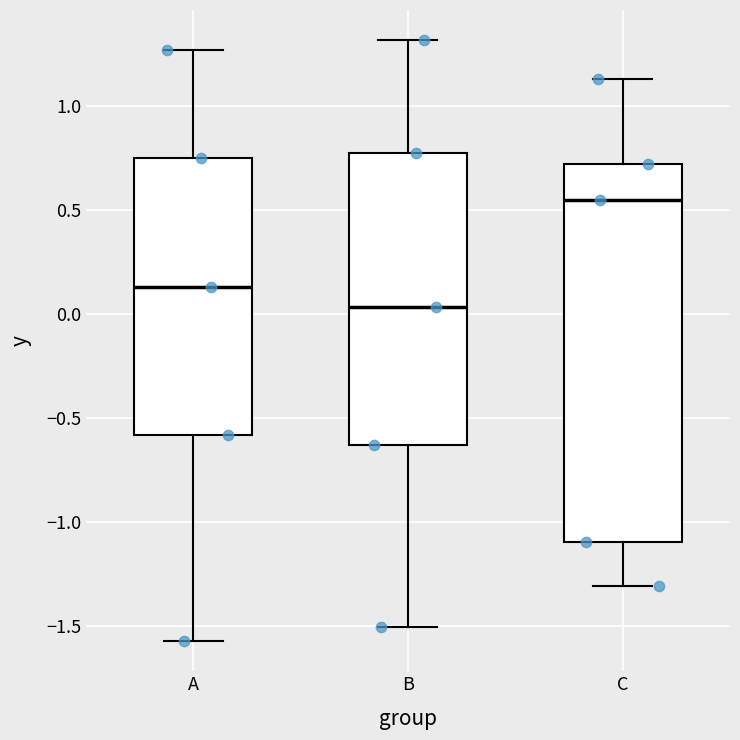

Where does the median line of the box for B sit on the y-axis? The values are not printed on the chart, so give them approximately, as read against the axis.

0.05